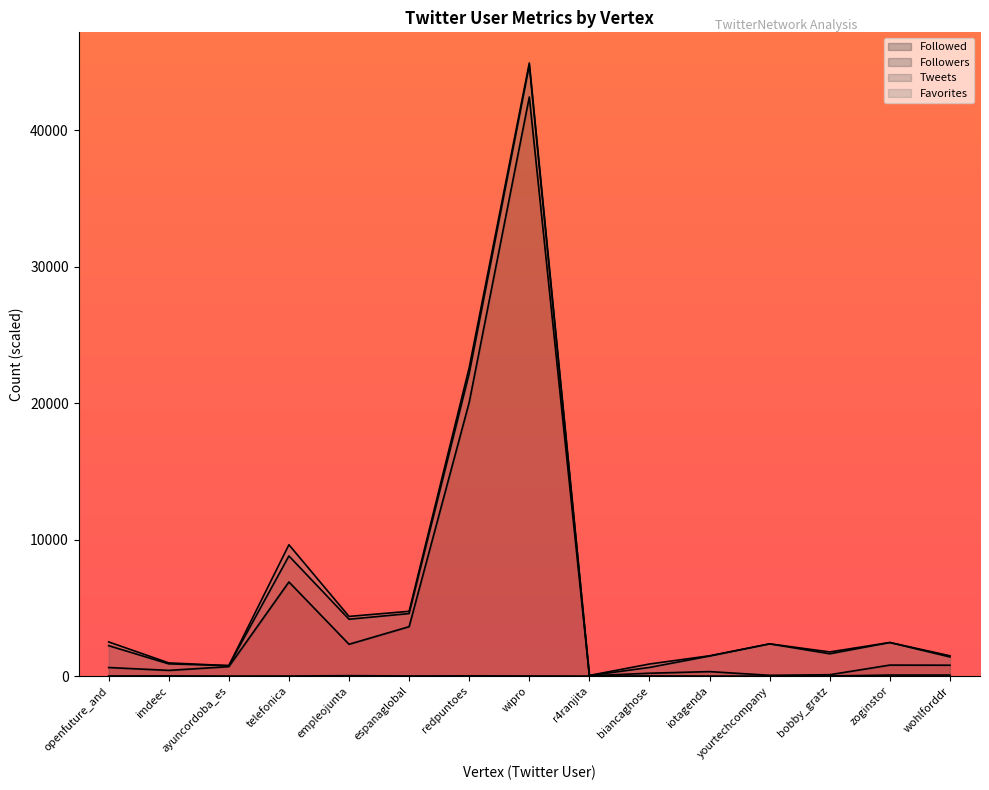

At which category does Followers reach its first local valley?

imdeec